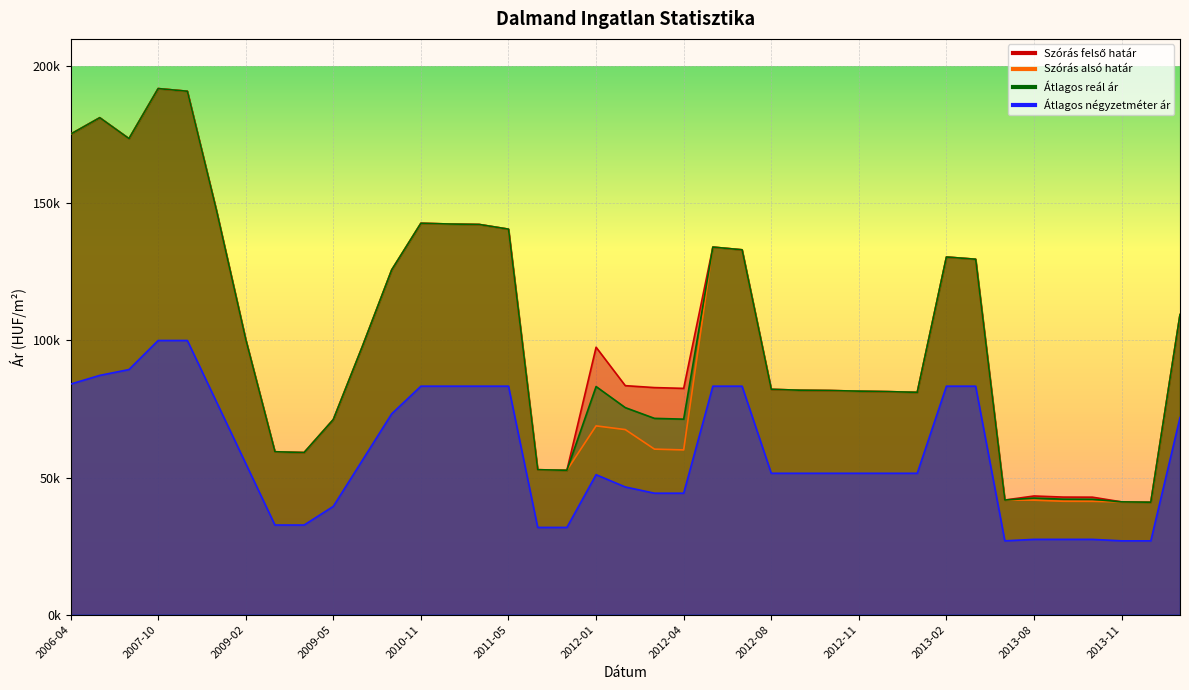

What is the average value of the Átlagos reál ár series?

100677